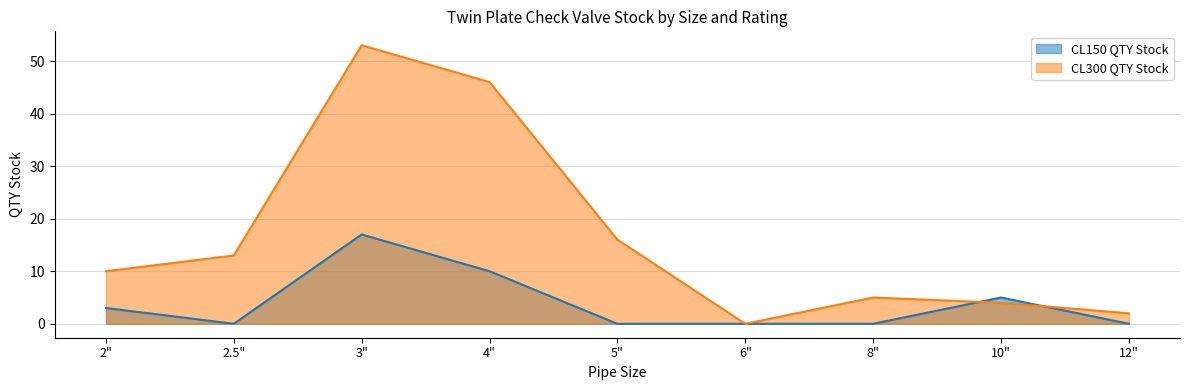

What is the greatest value displayed?

53